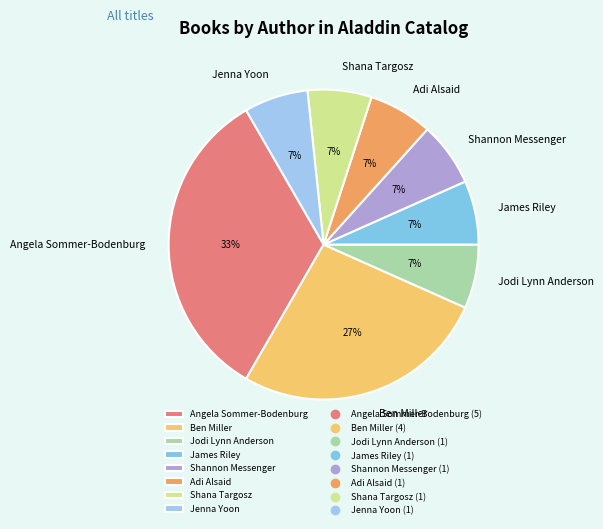

Count the number of slices in the pie.

8